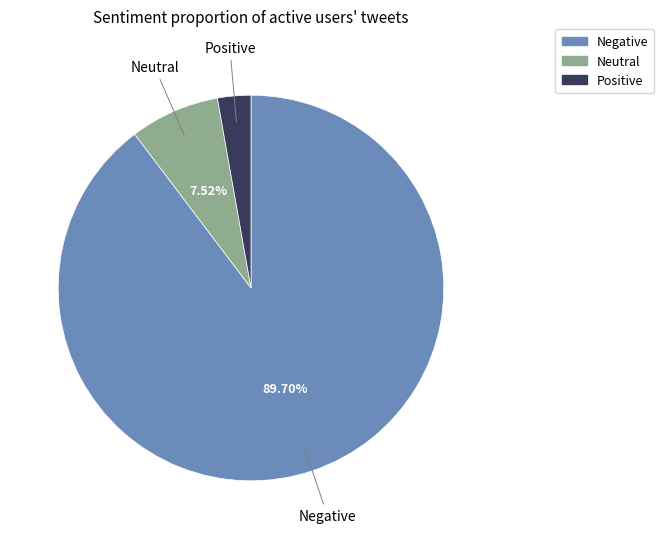

Is there any slice that represents more than half of the pie?

Yes